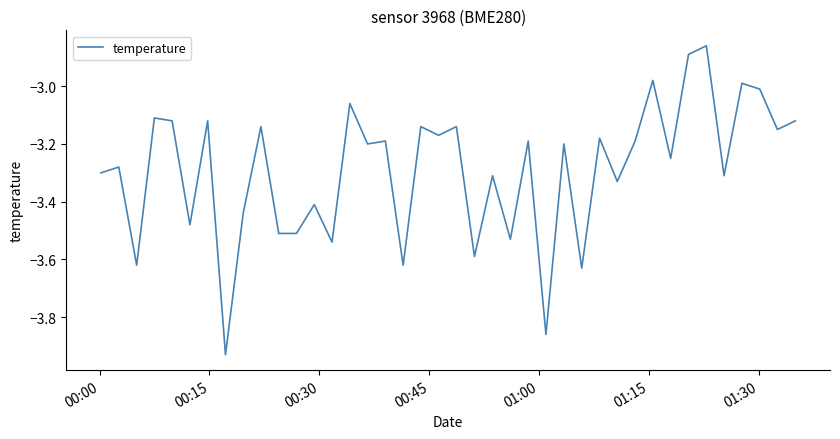

What is the difference between the maximum and minimum values?

1.1